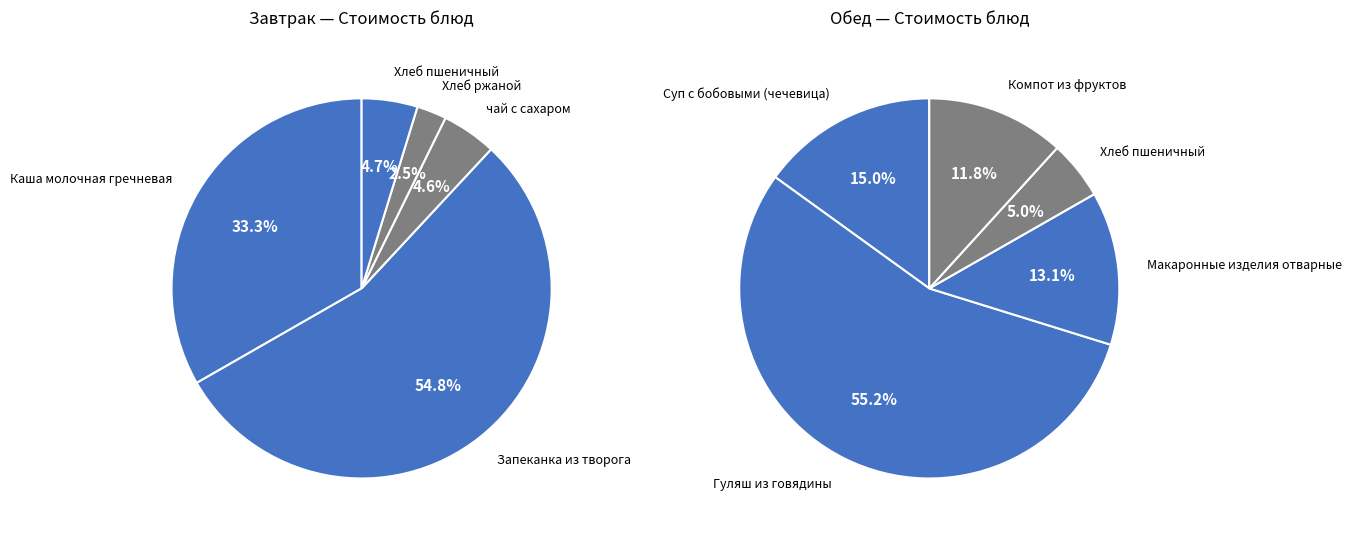

How many slices are in this pie chart?

5